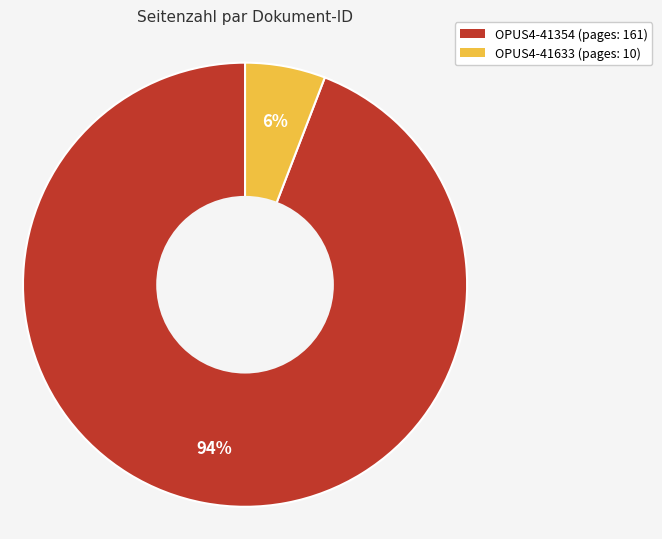

Is the sum of OPUS4-41633 (pages: 10) and OPUS4-41354 (pages: 161) greater than half?

Yes